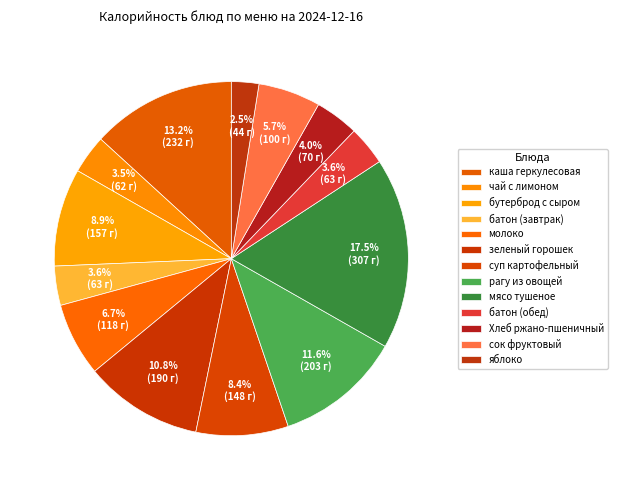

How many segments does this pie chart have?

13